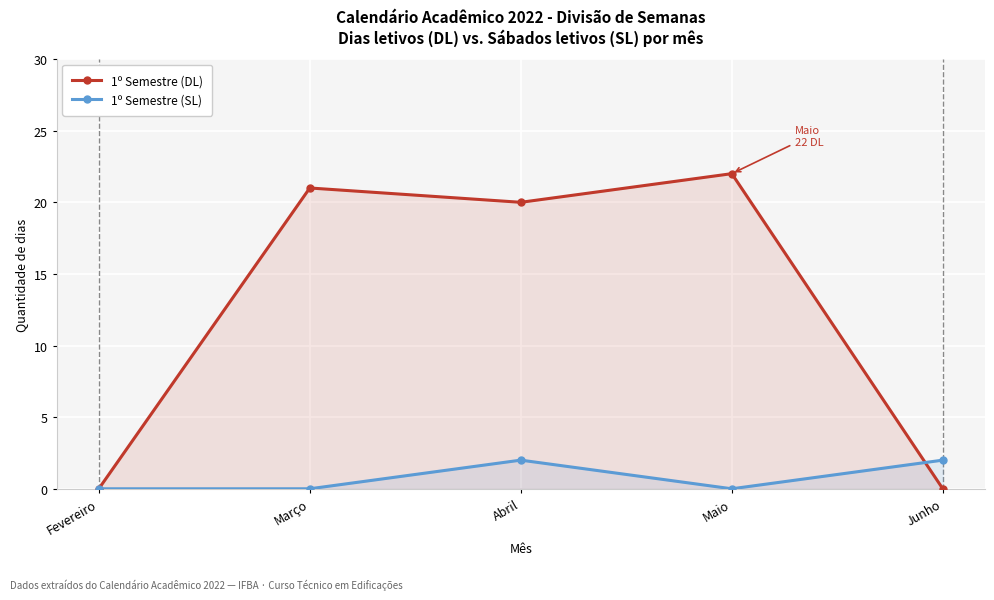

What are all the series names shown in the legend?

1º Semestre (DL), 1º Semestre (SL)